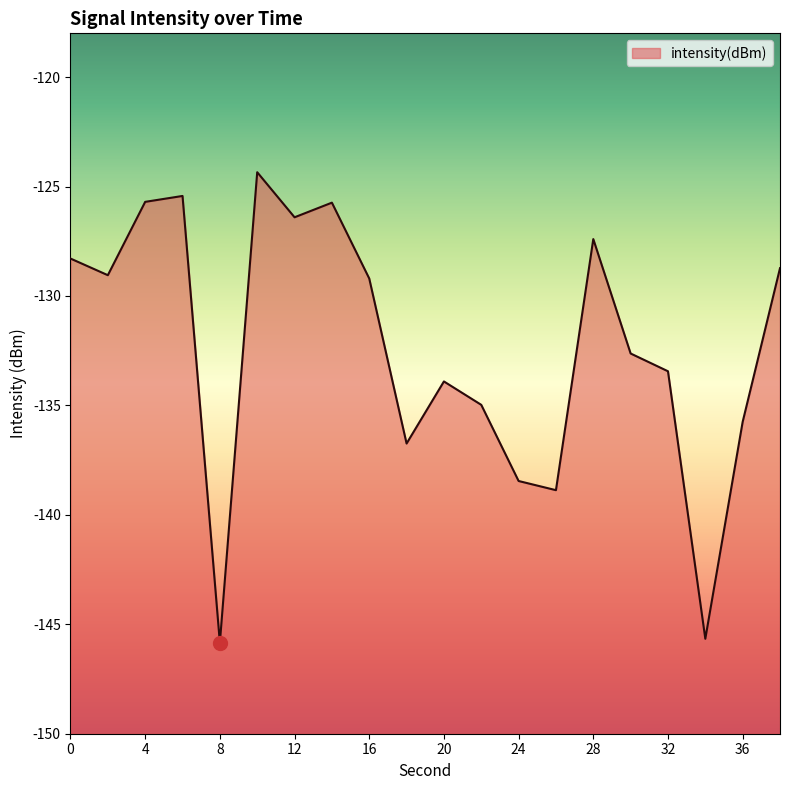

What is the value of the 2nd point from the left?

-129.1